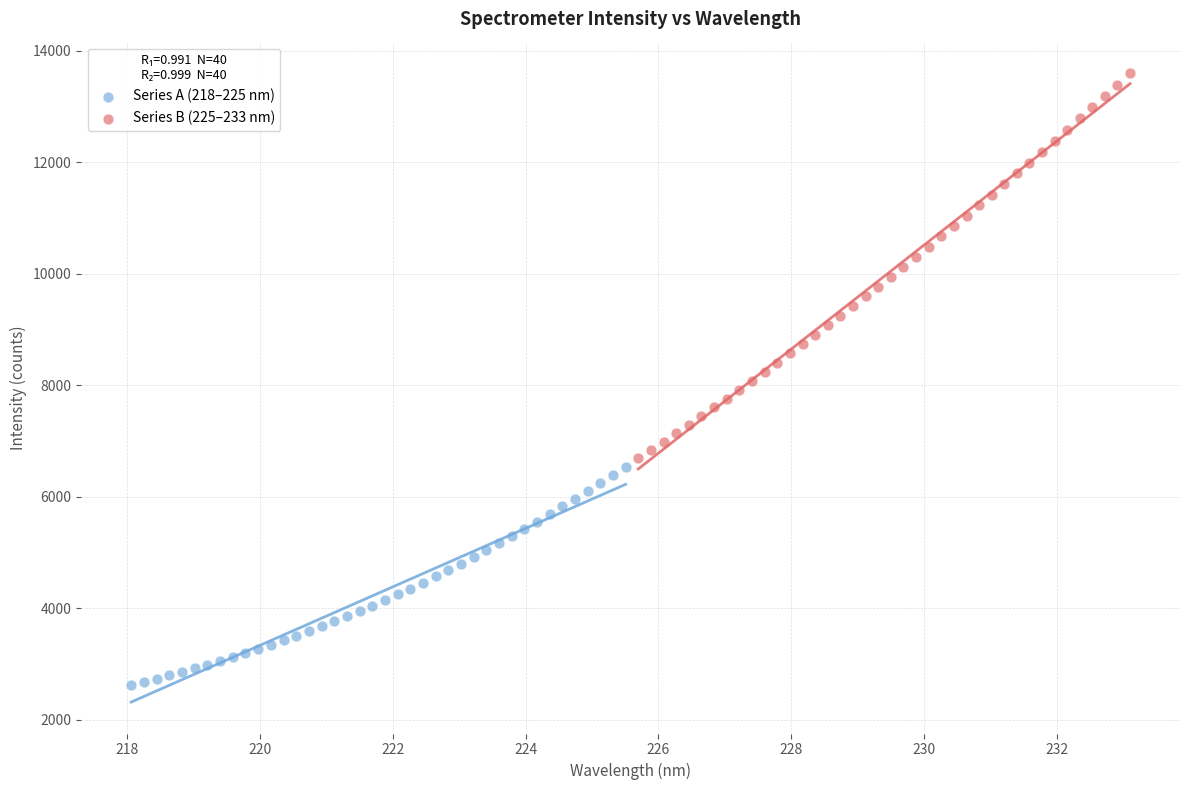

Which series reaches the minimum Y coordinate?

Series A (218–225 nm)